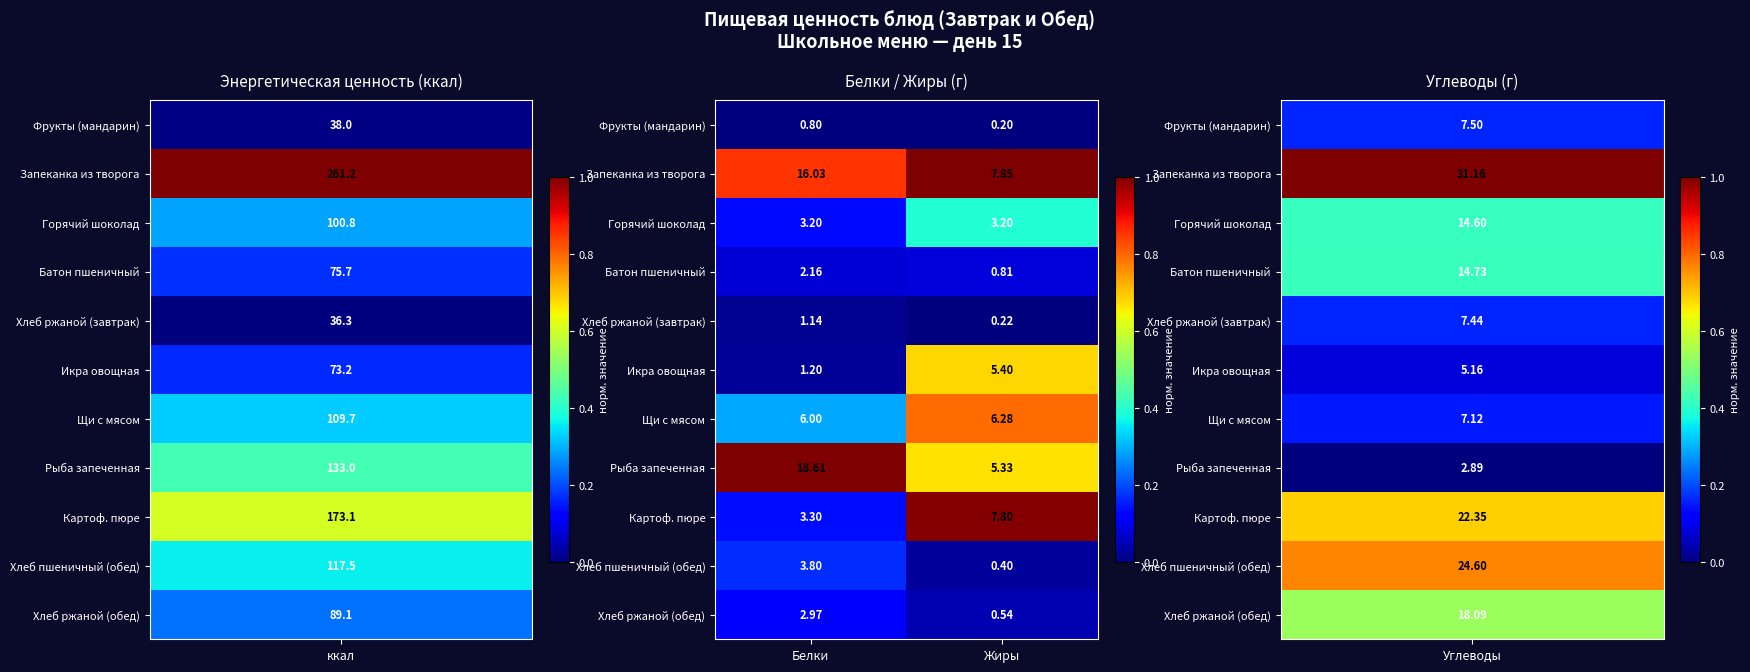

At Жиры, list the series in order from largest to smallest.

Запеканка из творога, Картоф. пюре, Щи с мясом, Икра овощная, Рыба запеченная, Горячий шоколад, Батон пшеничный, Хлеб ржаной (обед), Хлеб пшеничный (обед), Хлеб ржаной (завтрак), Фрукты (мандарин)